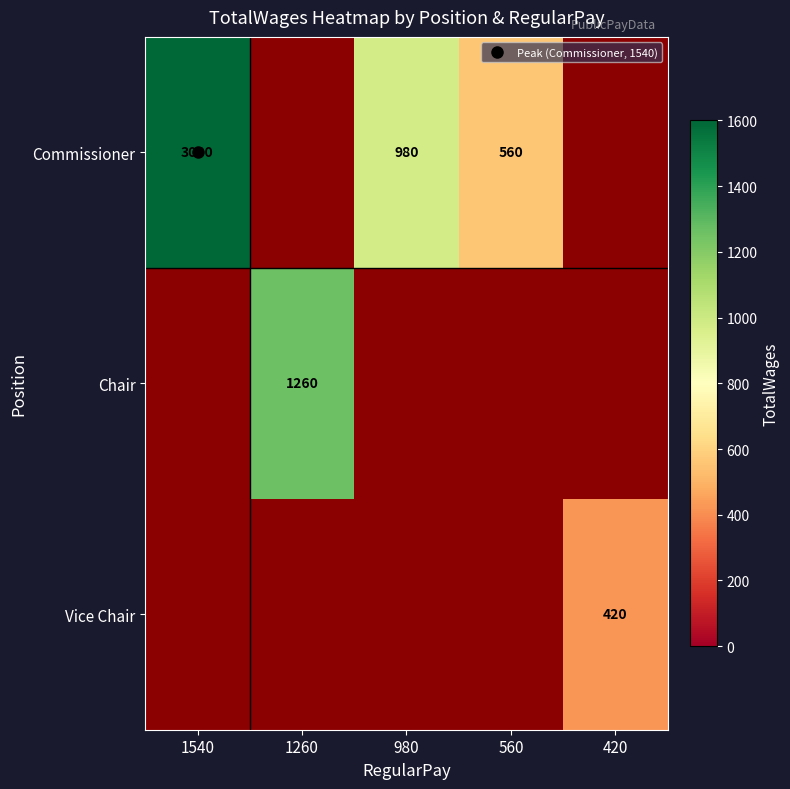

Rank the series by their average value, from highest to lowest.

Commissioner, Chair, Vice Chair